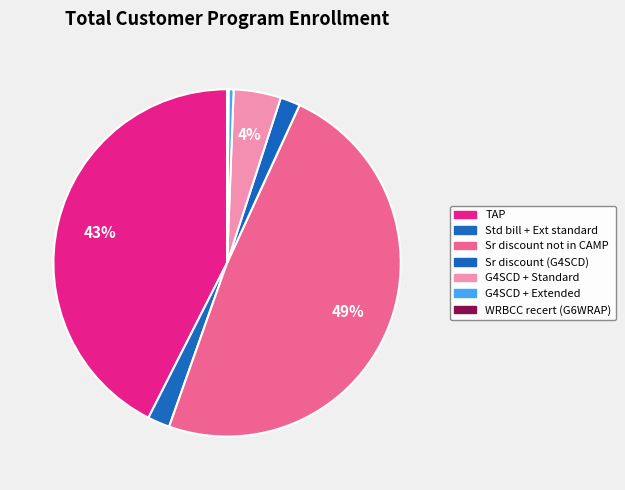

Is it true that TAP is 31% of the pie?

False